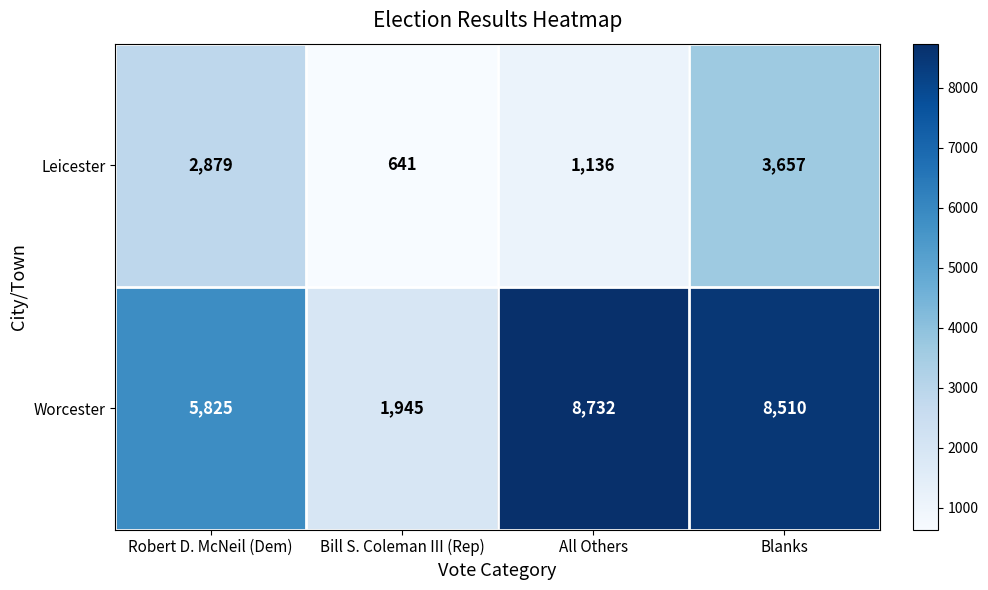

List the series in order of their overall mean, highest first.

Worcester, Leicester